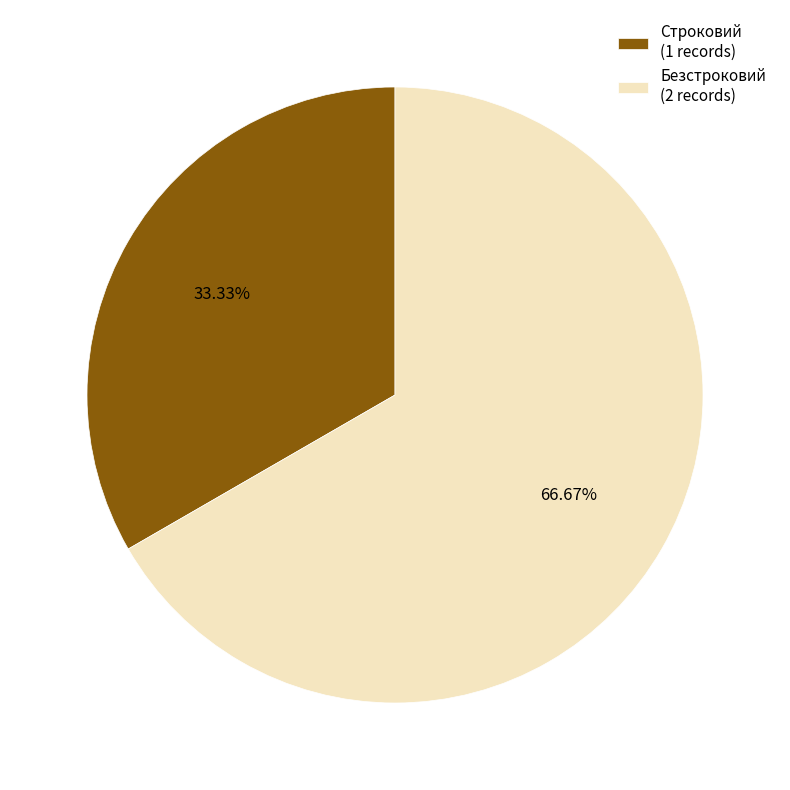

Count the number of slices in the pie.

2